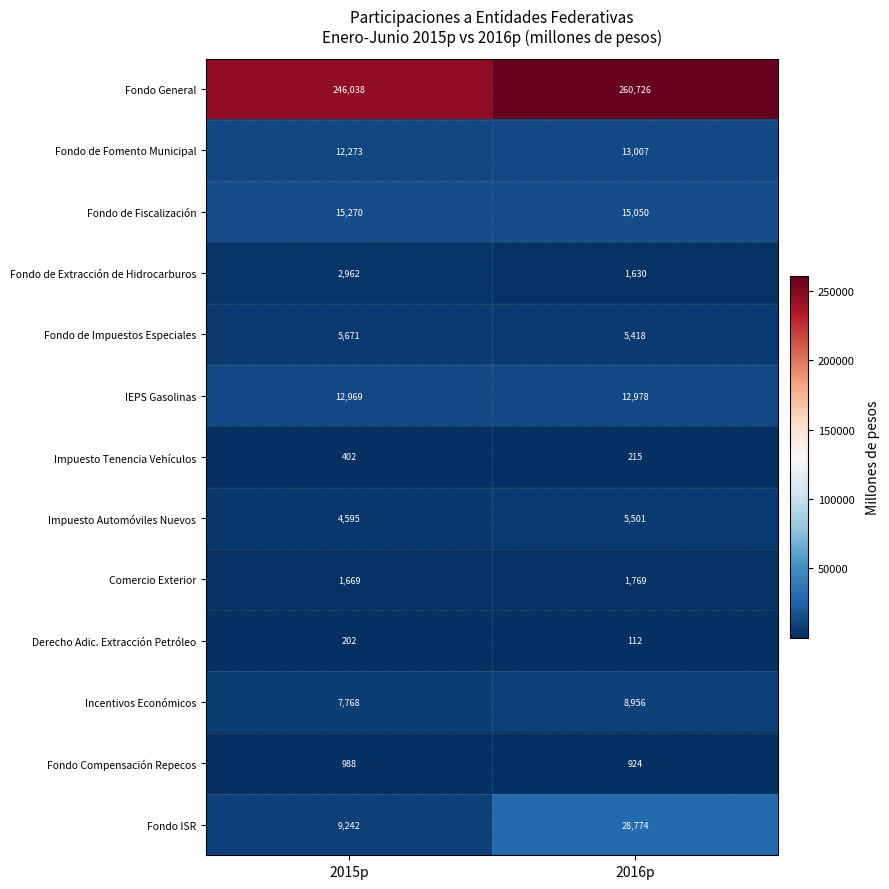

Which series has the largest range (max minus min)?

Fondo ISR